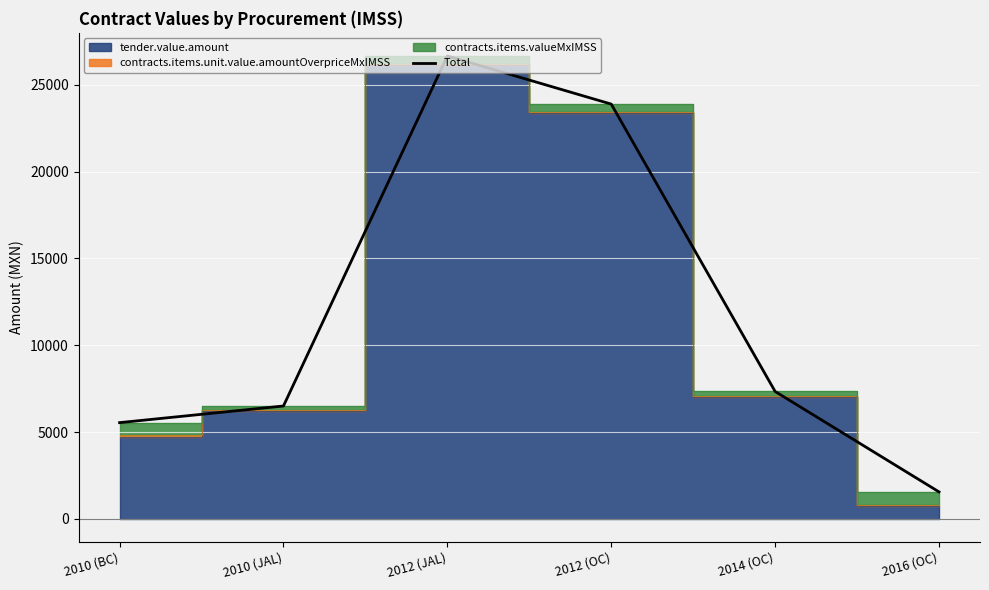

Rank the categories by value from highest to lowest.

2012 (JAL), 2012 (OC), 2014 (OC), 2010 (JAL), 2010 (BC), 2016 (OC)